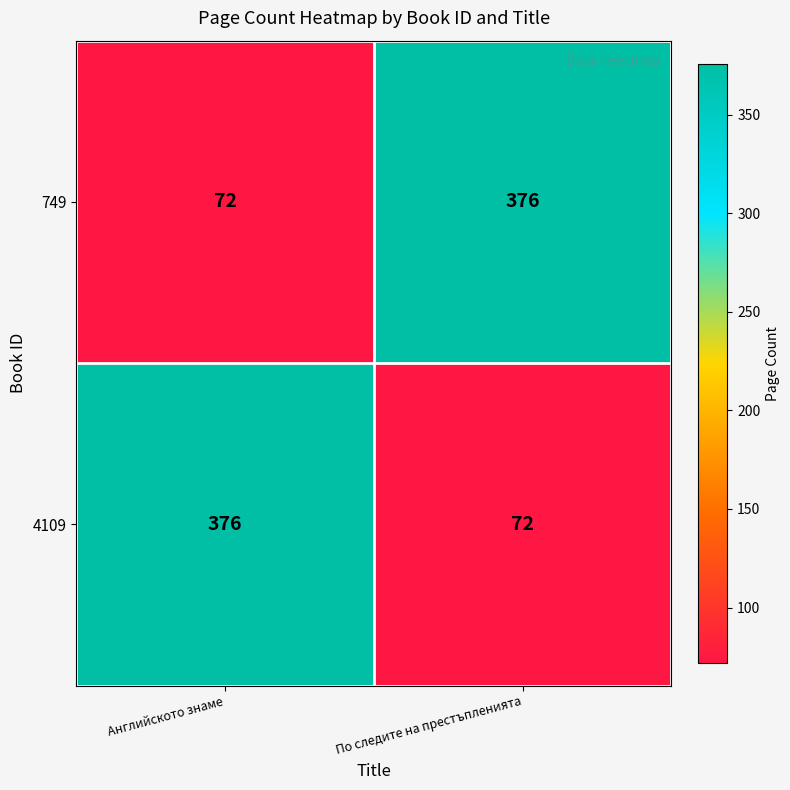

What is the spread (max minus min) of values at По следите на престъпленията?

304